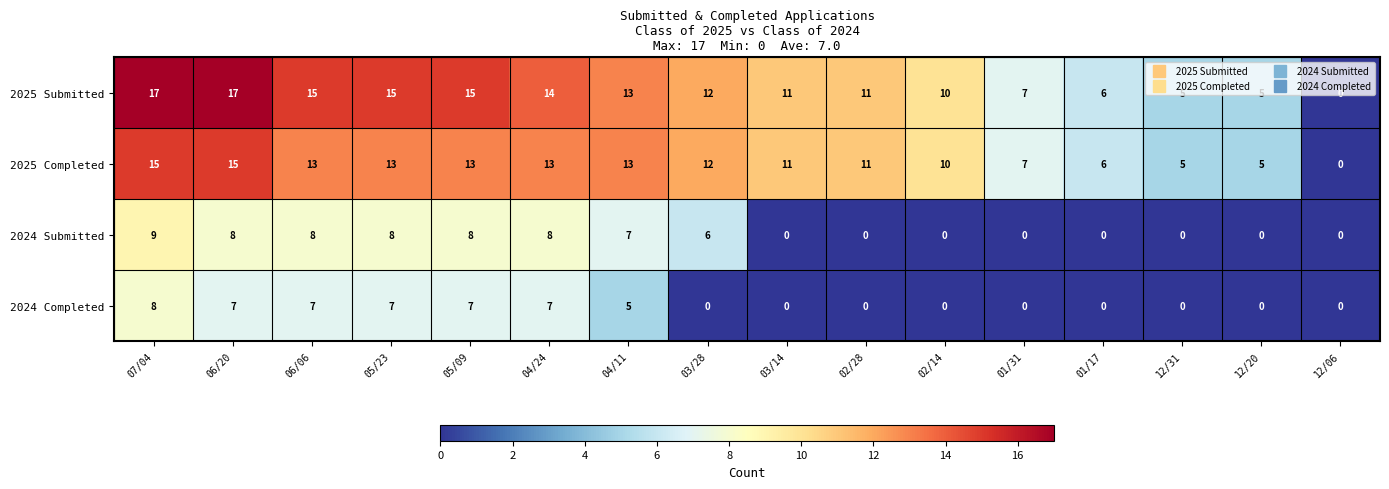

How many positive values does the 2025 Submitted series have?

15